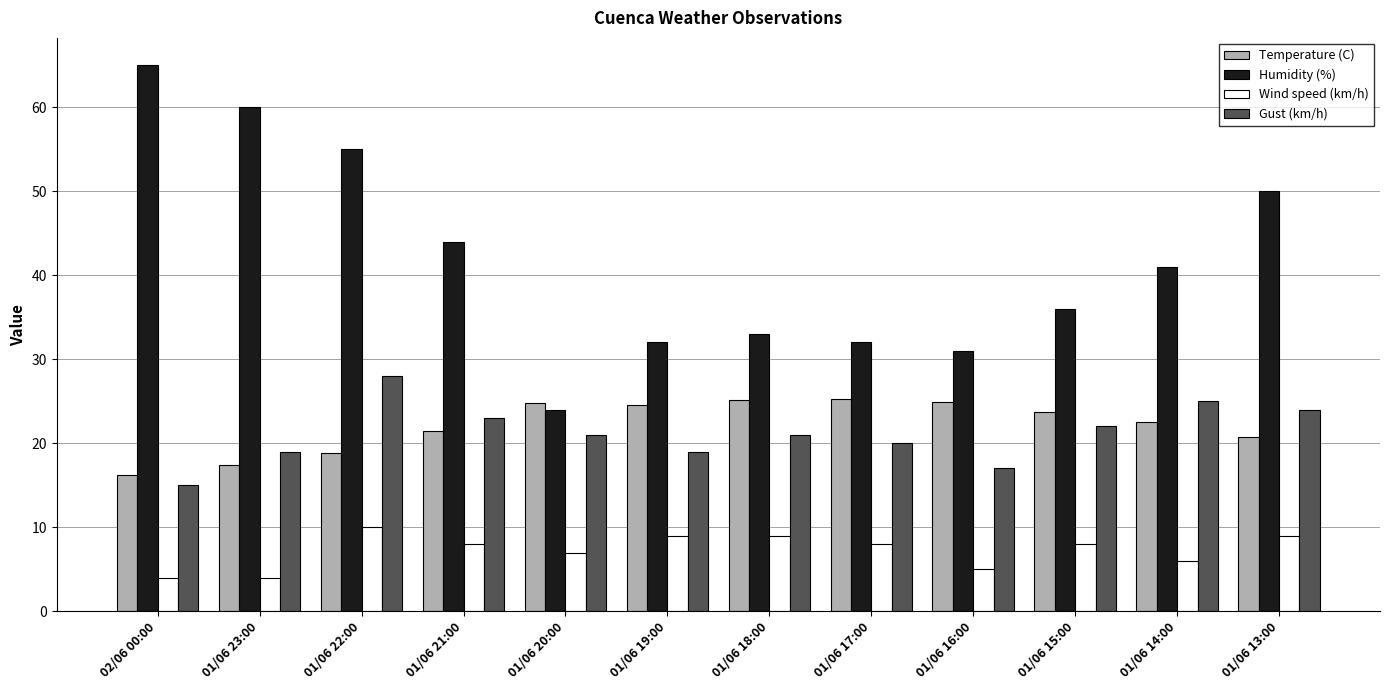

Which series has the largest range (max minus min)?

Humidity (%)